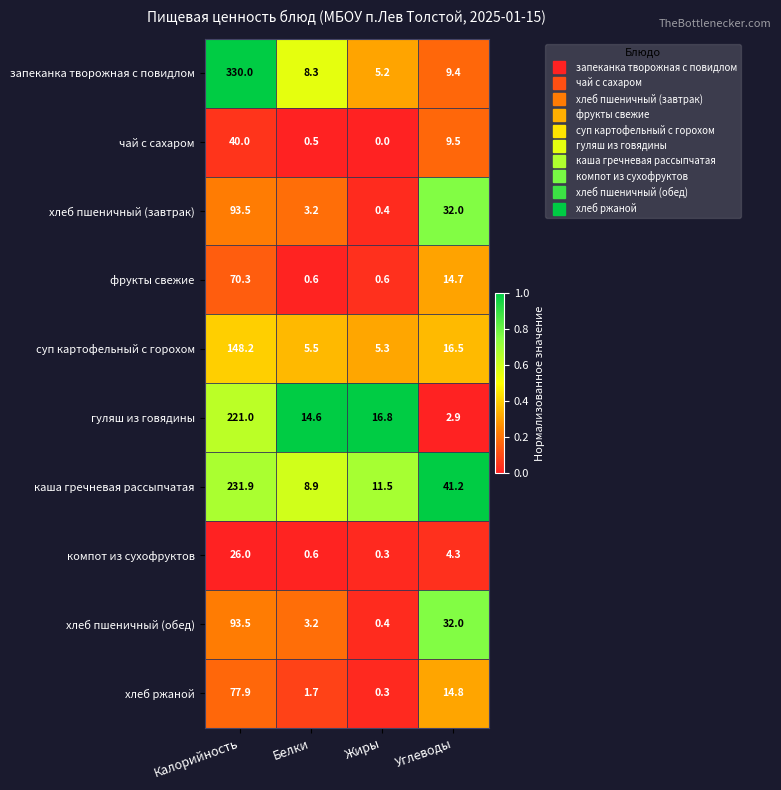

At which label does суп картофельный с горохом reach its minimum?

Жиры